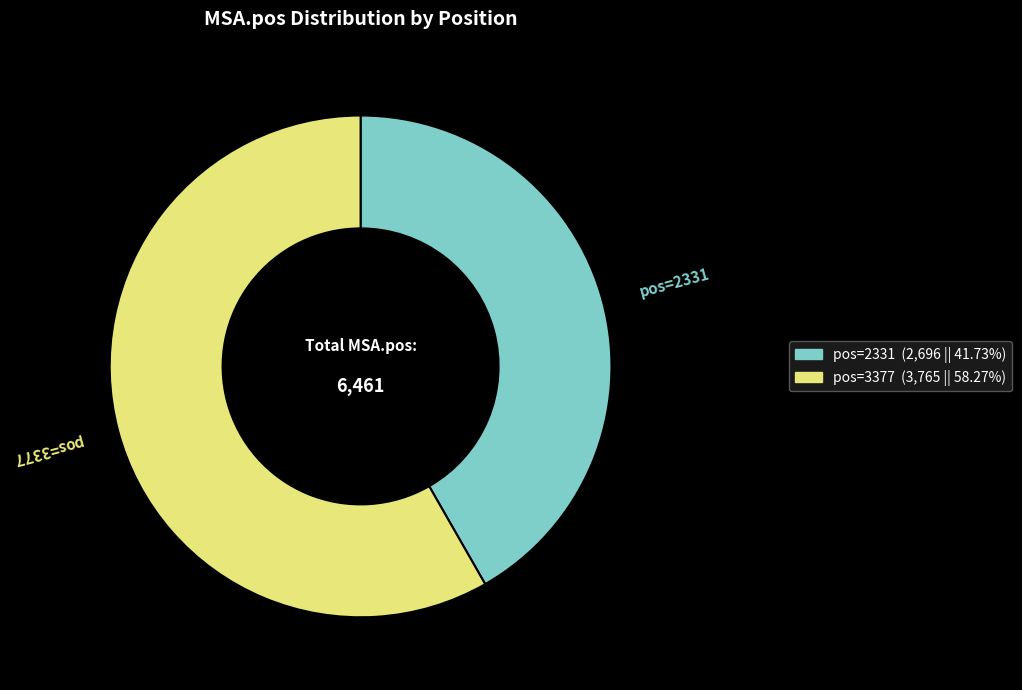

Is there any slice that represents more than half of the pie?

Yes